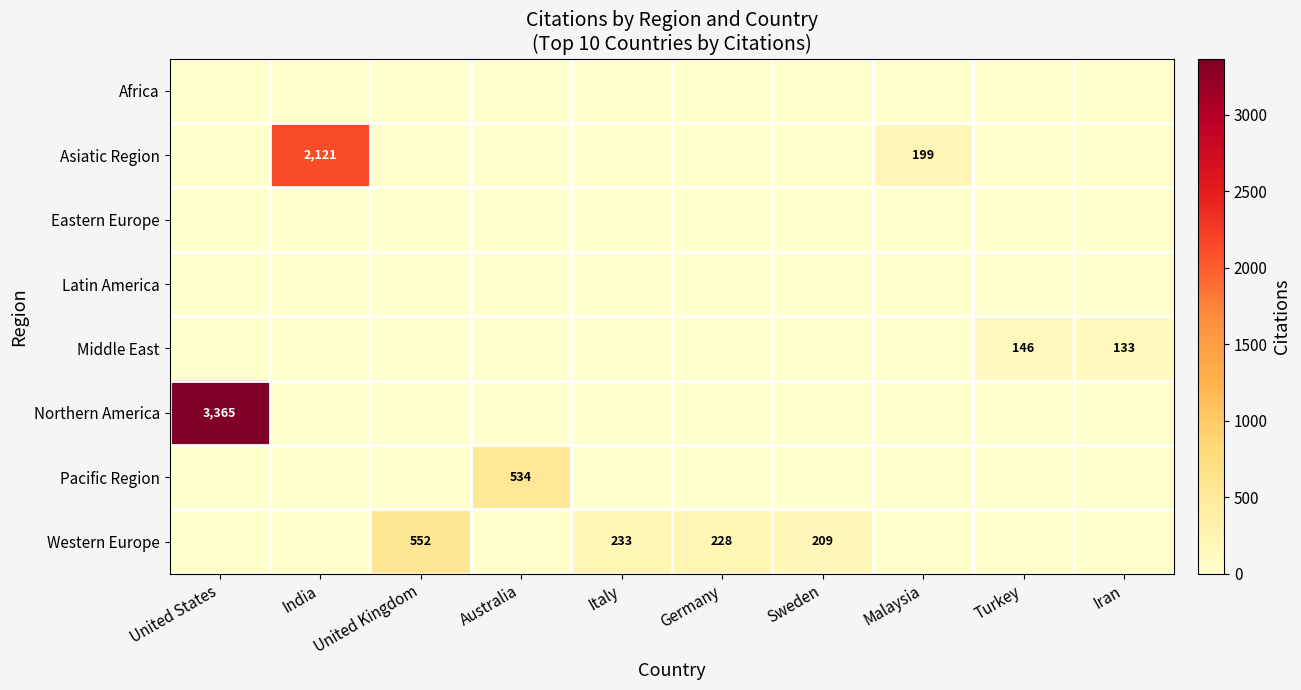

At which label does Latin America reach its minimum?

United States